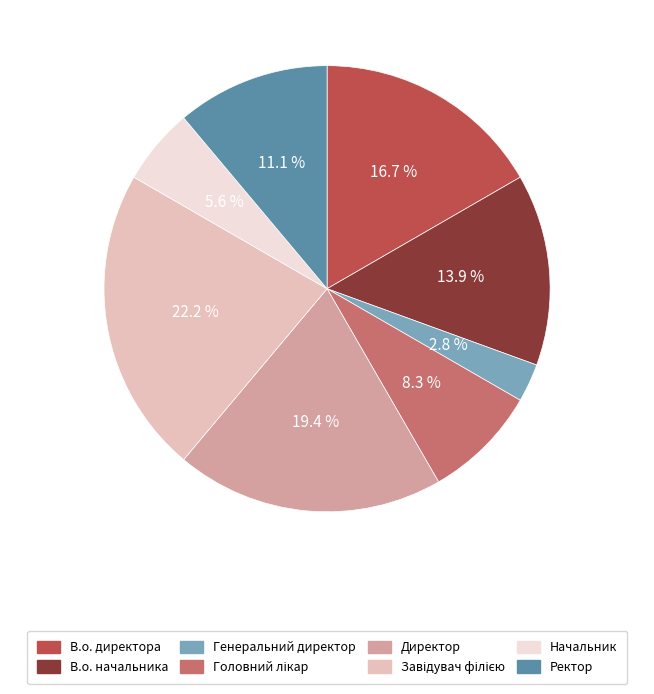

Combined, what portion of the pie is Ректор and Начальник?

16.7%